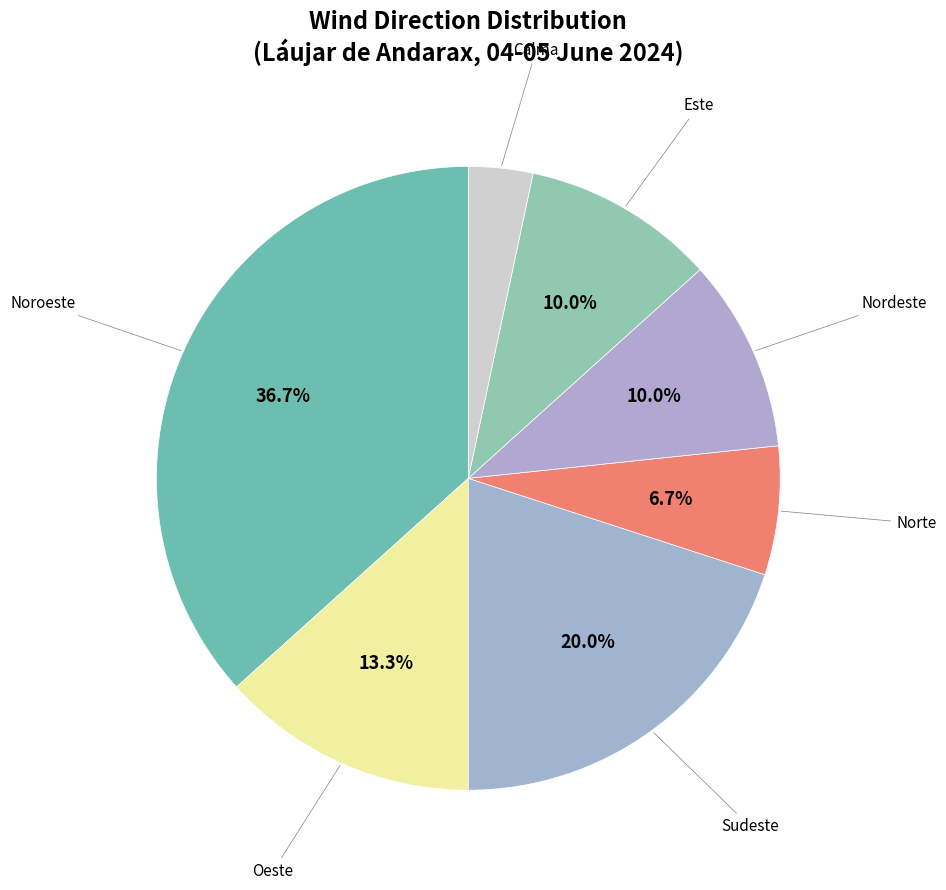

Is there any slice that represents more than half of the pie?

No